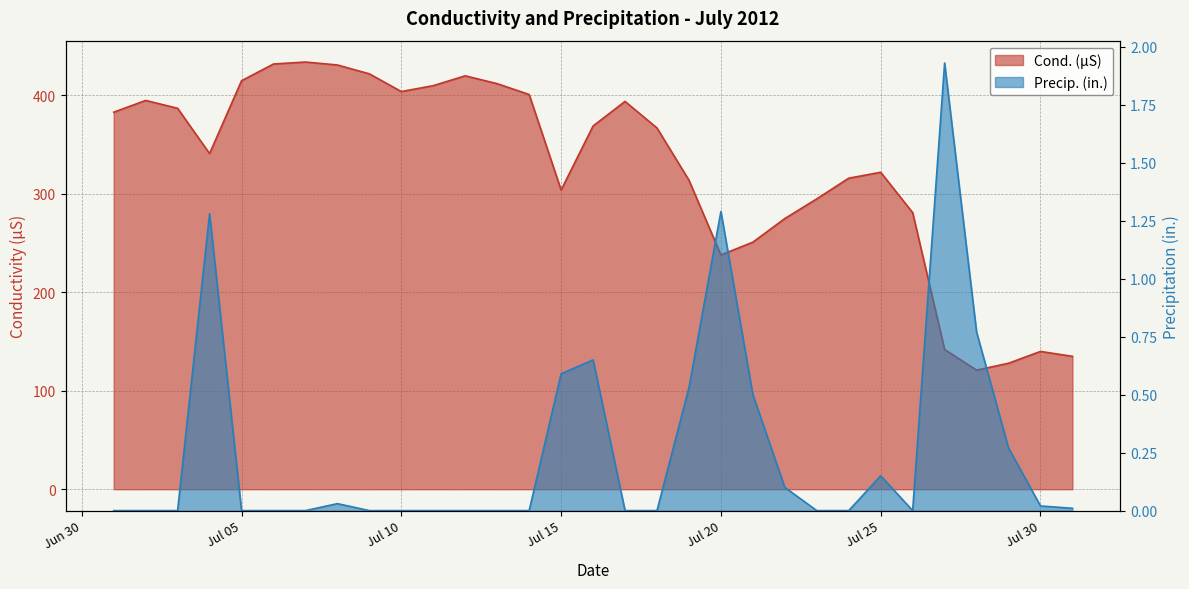

What are all the series names shown in the legend?

Cond. (µS), Precip. (in.)